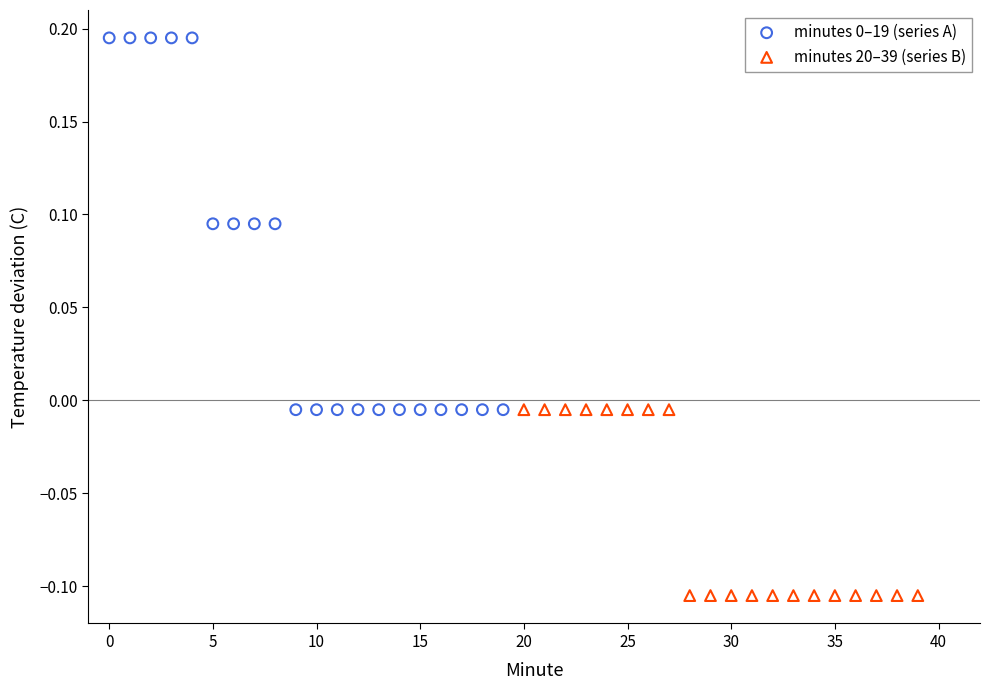

Which series contains the lowest Y value?

minutes 20–39 (series B)